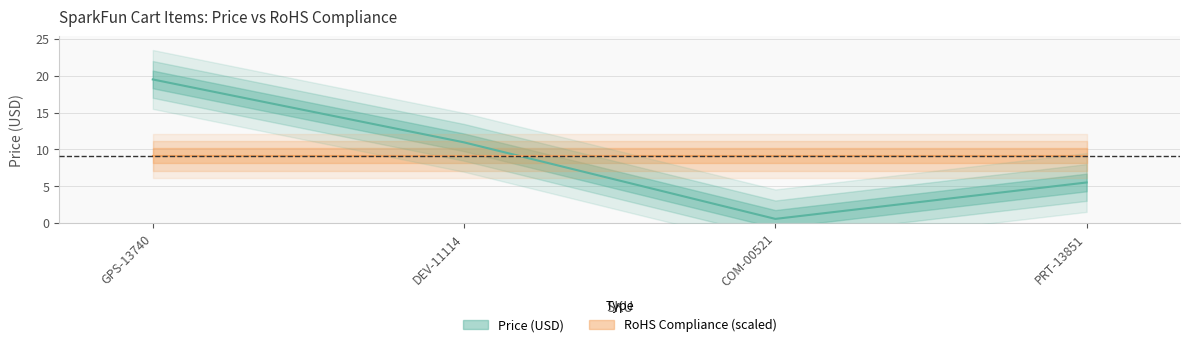

How many data points in Price (USD) are above 10?

2